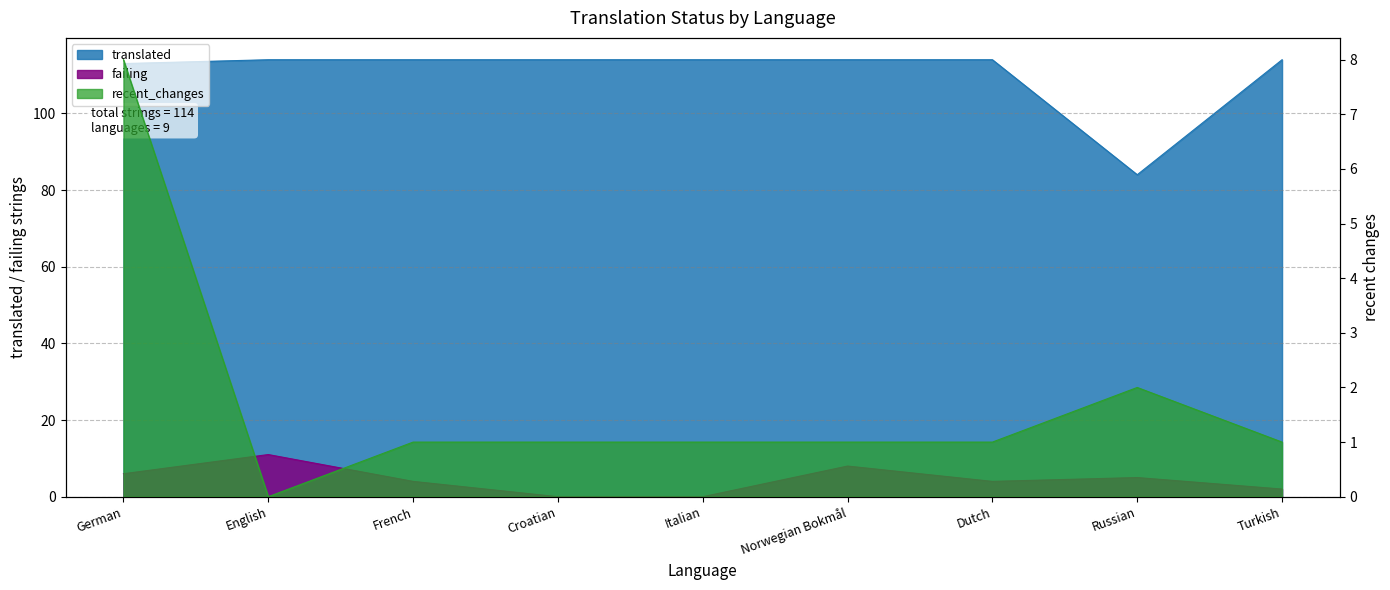

True or false: translated has more than 0 points higher than both neighbors.

False